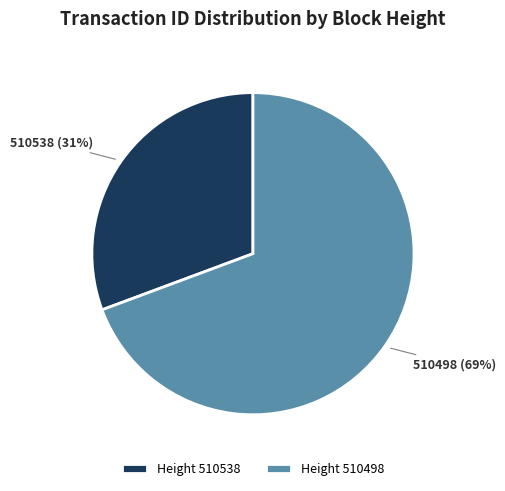

True or false: Height 510498 accounts for 69% of the total.

True